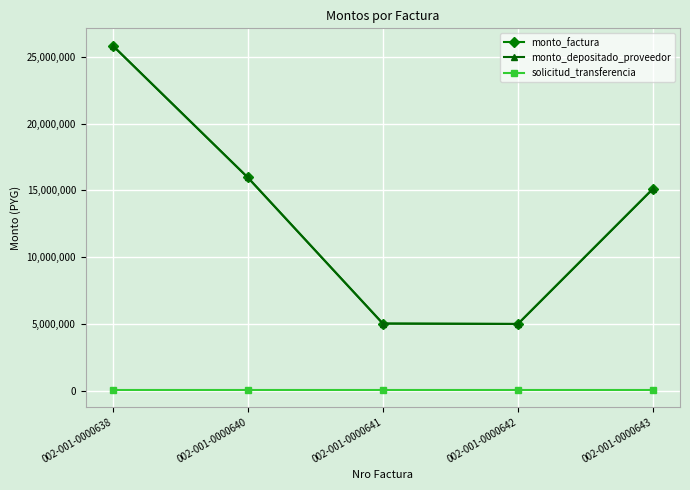

True or false: monto_depositado_proveedor and monto_factura intersect in this chart.

False